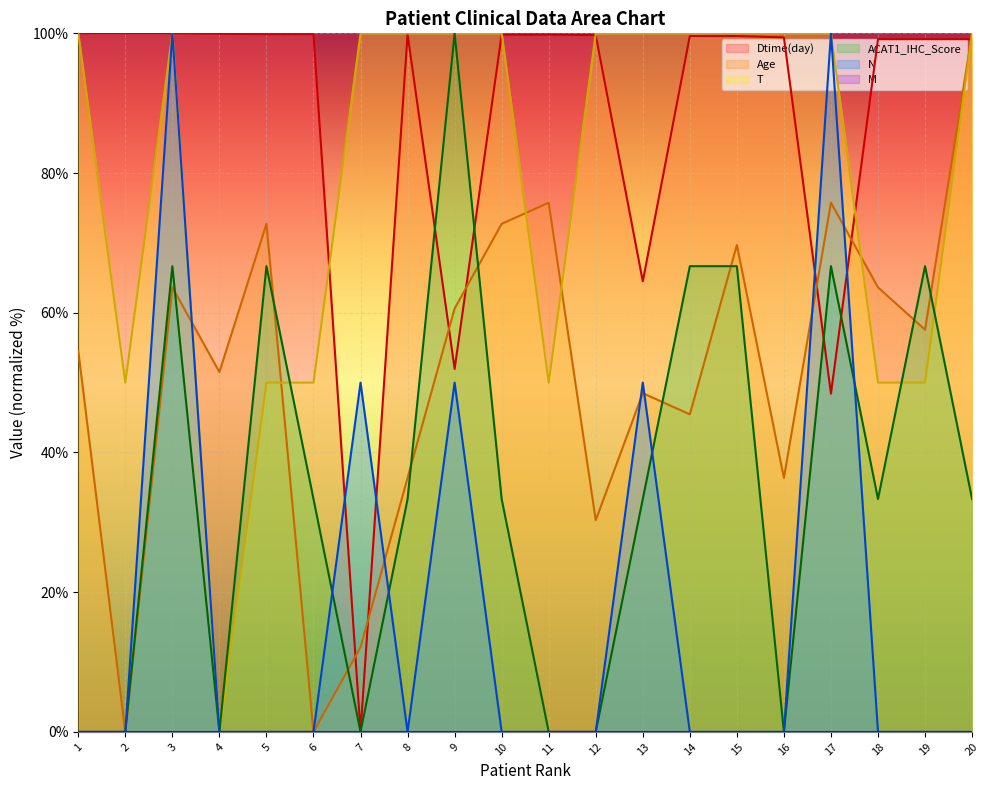

True or false: T has more than 2 points higher than both neighbors.

False